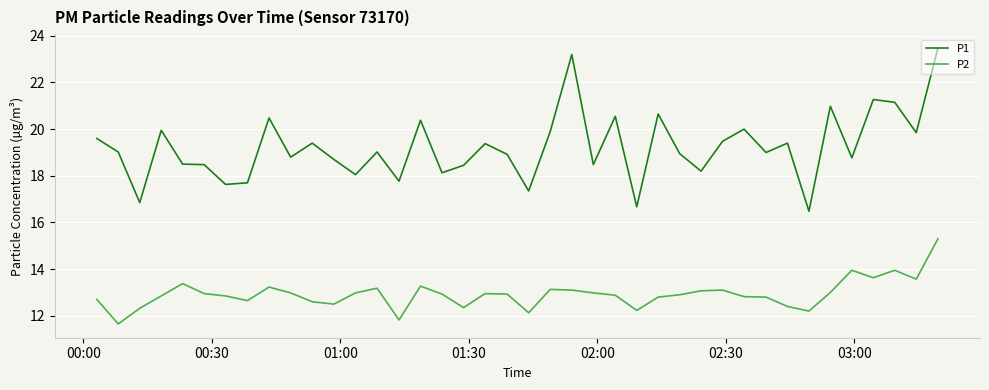

What is the minimum value shown in the chart?

11.7